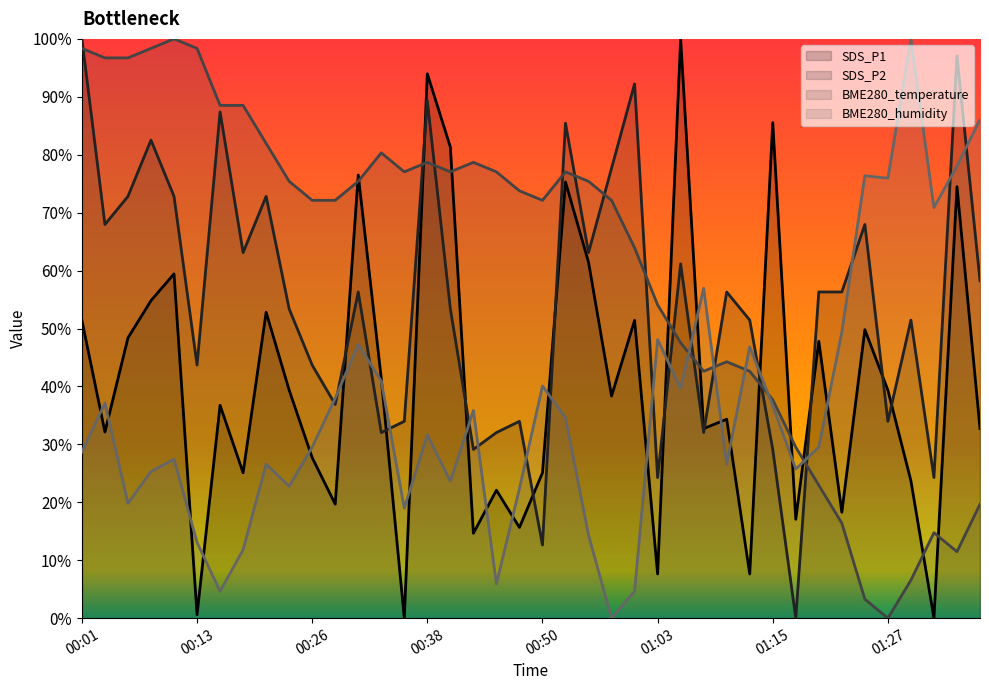

What is the sum of all BME280_humidity values?

1451.9